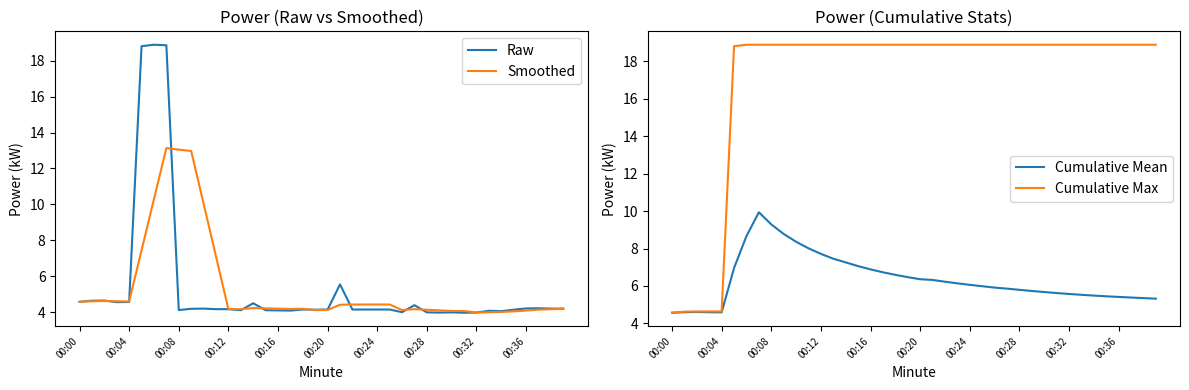

What position from the right is 14?

26